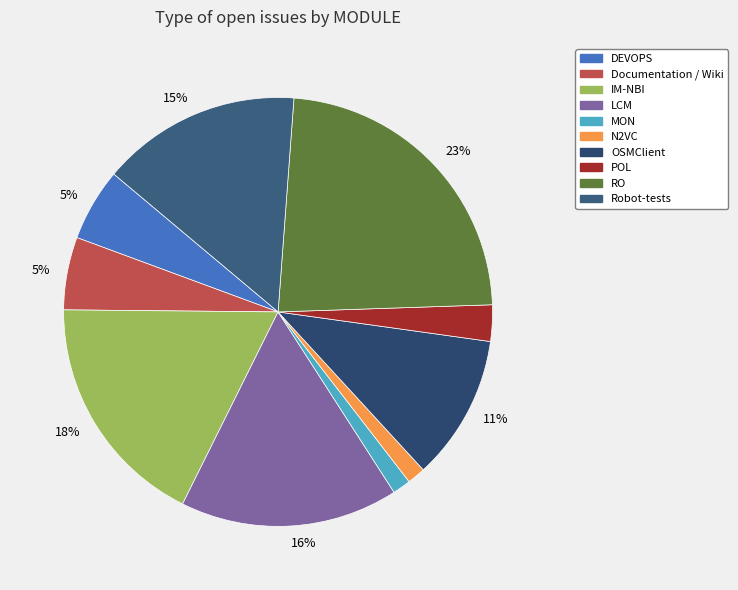

To the nearest percent, what percentage of the pie is OSMClient?

11%